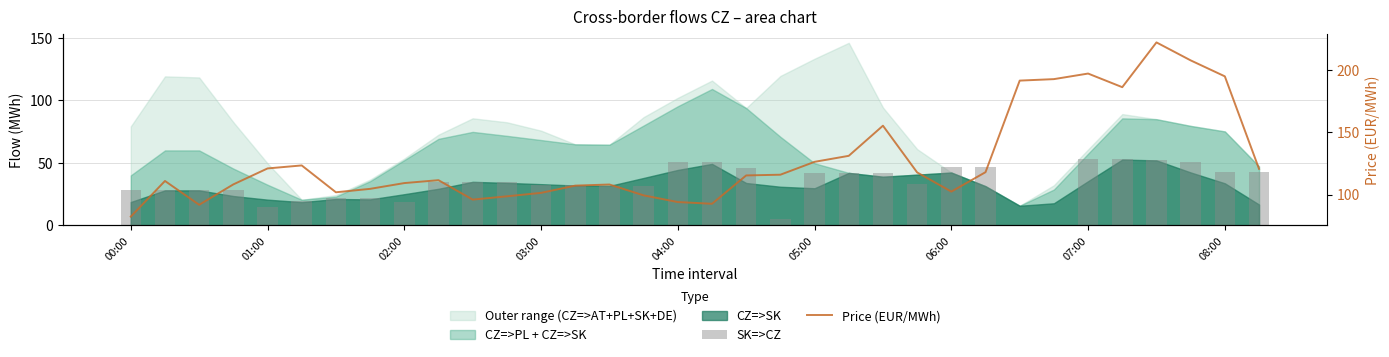

Read the SK=>CZ value at 22.

42.0